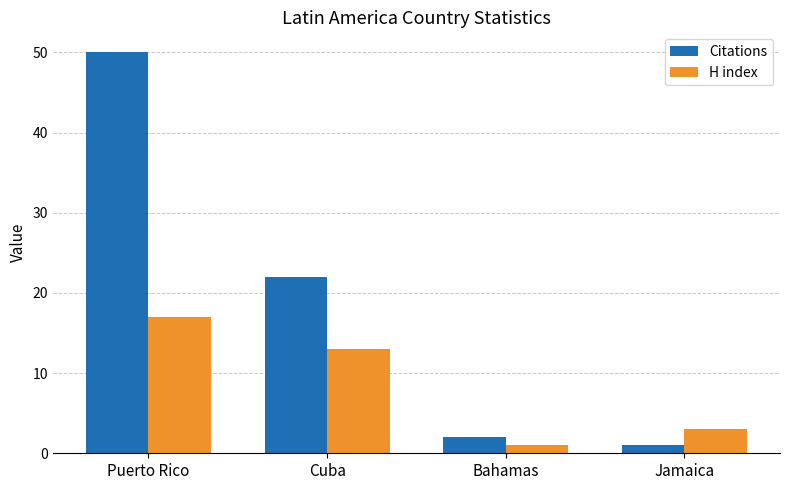

At which label is H index closest to 9?

Cuba